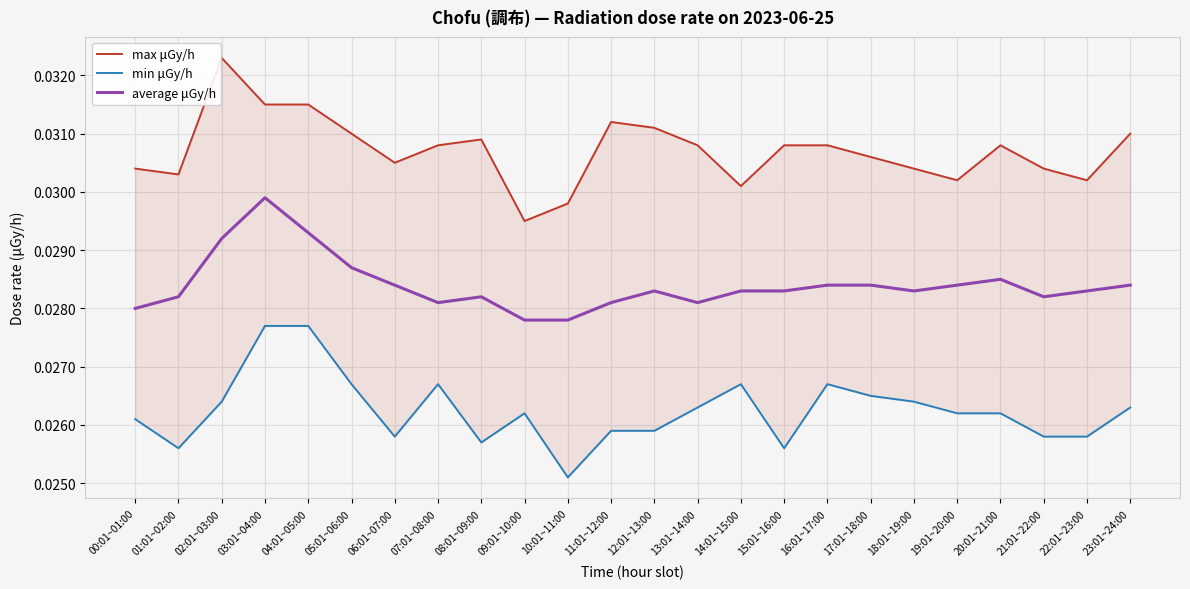

True or false: average μGy/h and max μGy/h cross at least once.

False